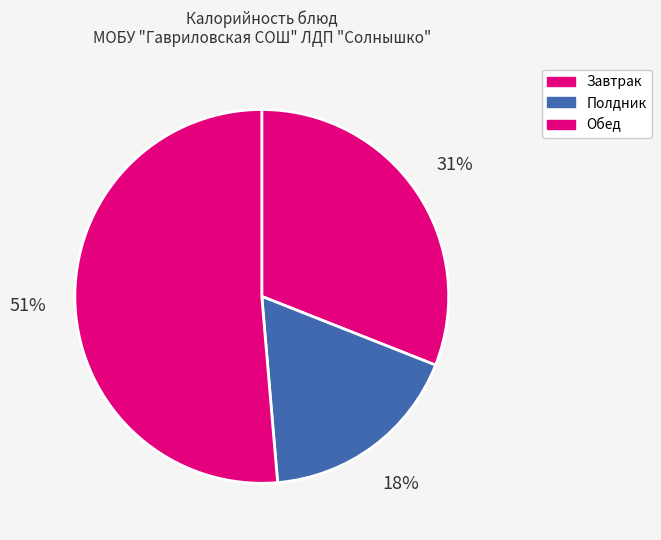

How many slices are in this pie chart?

3